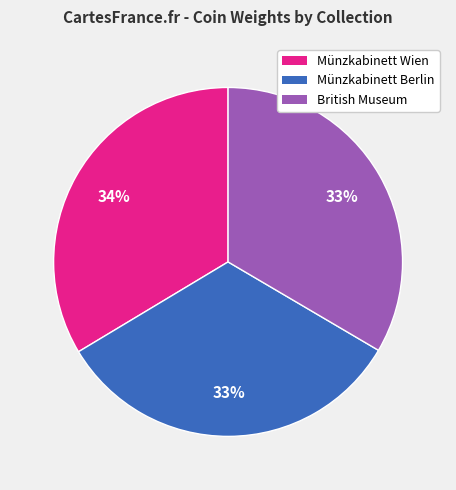

Count the number of slices in the pie.

3